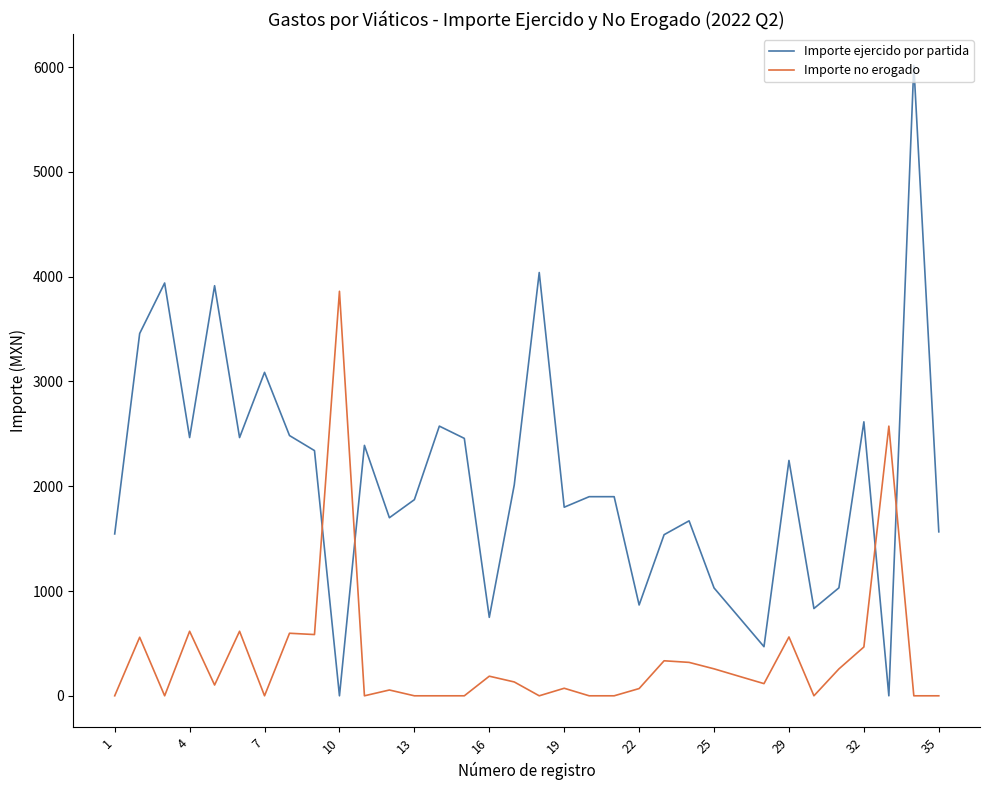

List the series in order of their overall mean, highest first.

Importe ejercido por partida, Importe no erogado